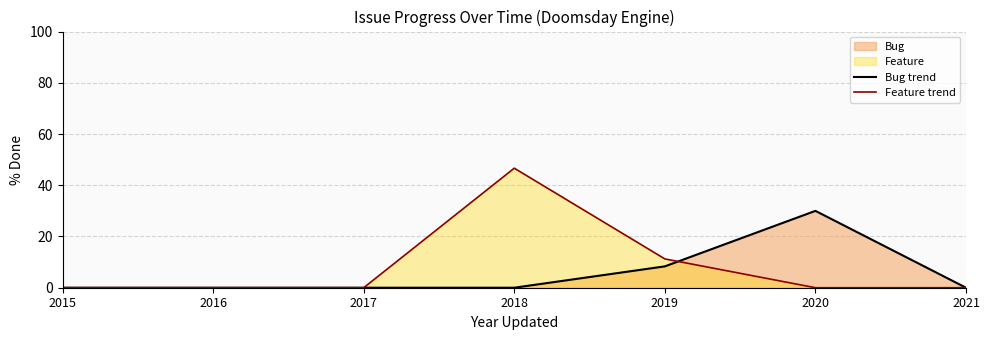

What is the average value of the Bug trend series?

5.5